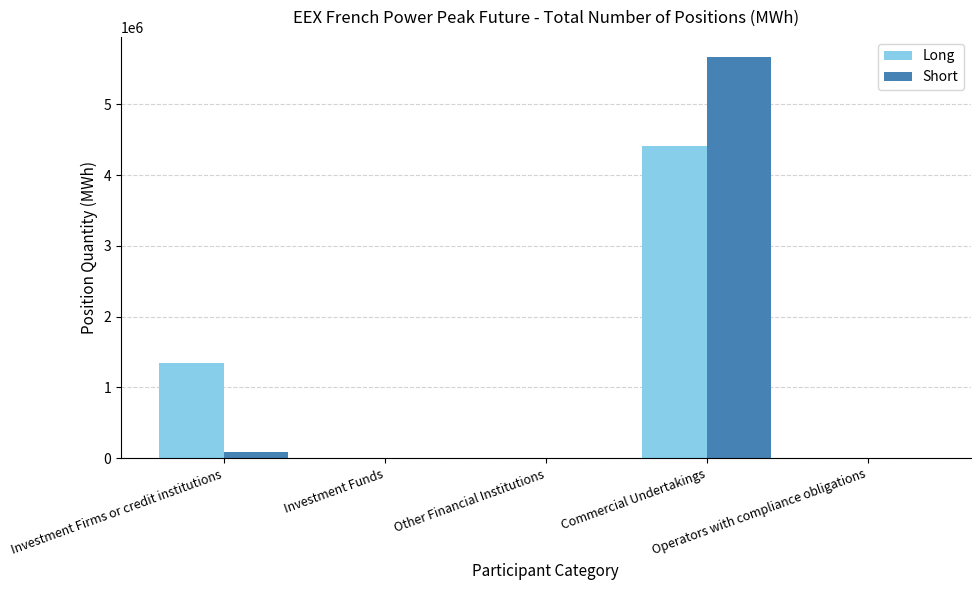

True or false: Short has a value of 5988 at Investment Funds.

True